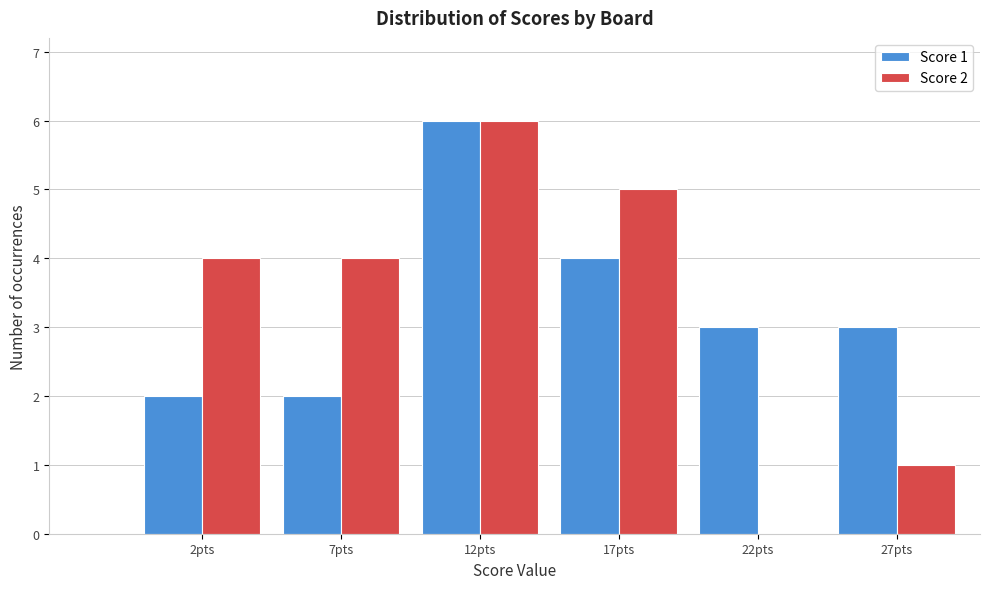

Reading left to right, list all the values displayed in this chart.

Score 1: 2pts=2	7pts=2	12pts=6	17pts=4	22pts=3	27pts=3
Score 2: 2pts=4	7pts=4	12pts=6	17pts=5	22pts=0	27pts=1